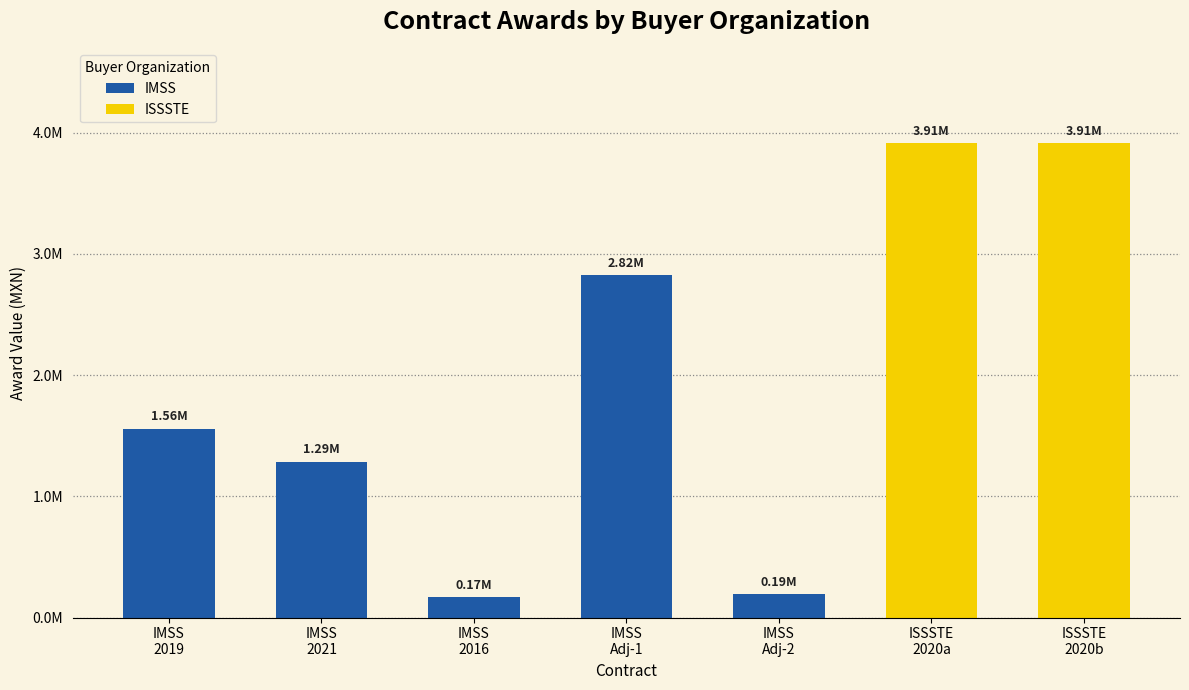

Does the chart contain stacked bars?

No